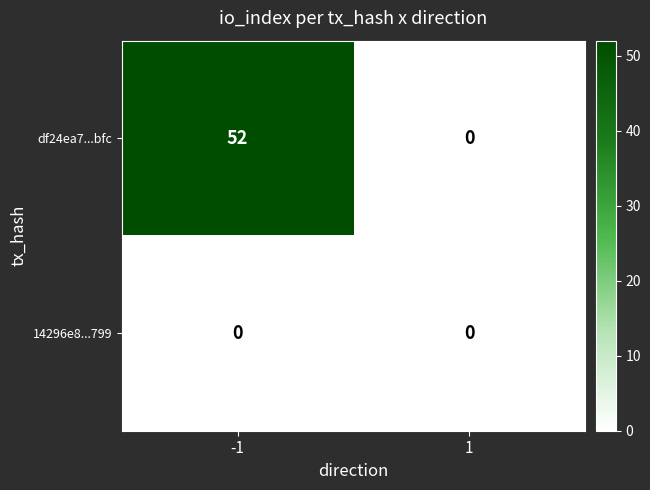

The value of df24ea7...bfc at 1 is -24. True or false?

False